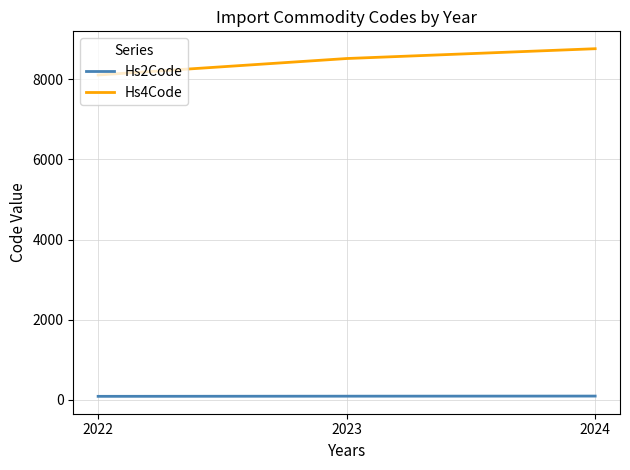

What are all the series names shown in the legend?

Hs2Code, Hs4Code